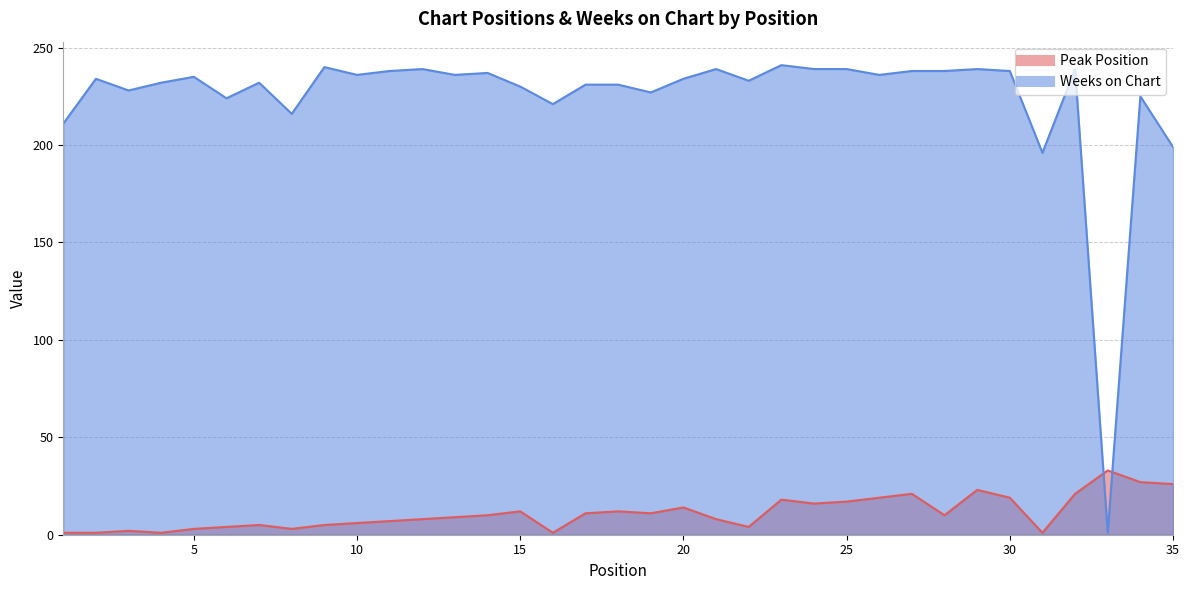

After their last crossing, which series has the higher values: Peak Position or Weeks on Chart?

Weeks on Chart